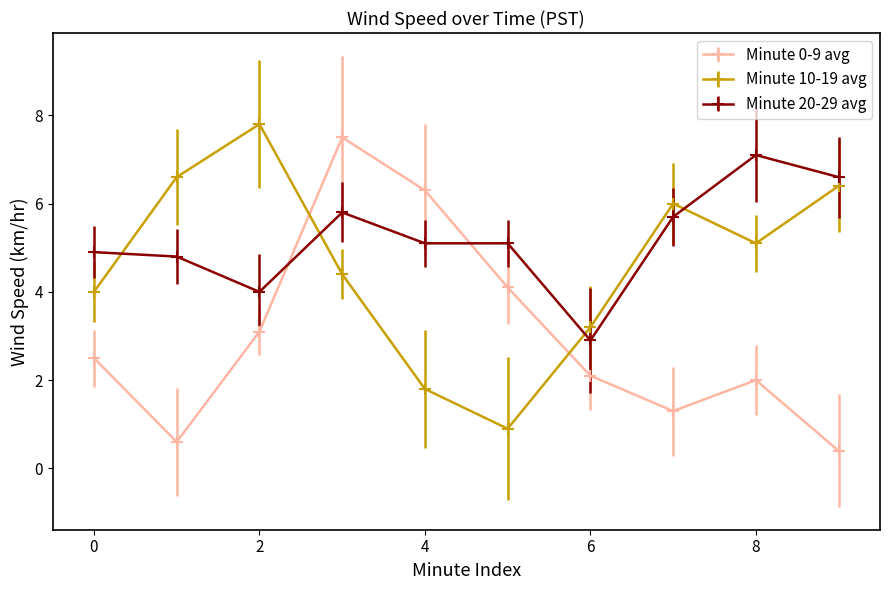

True or false: Minute 0-9 avg and Minute 20-29 avg cross at least once.

True